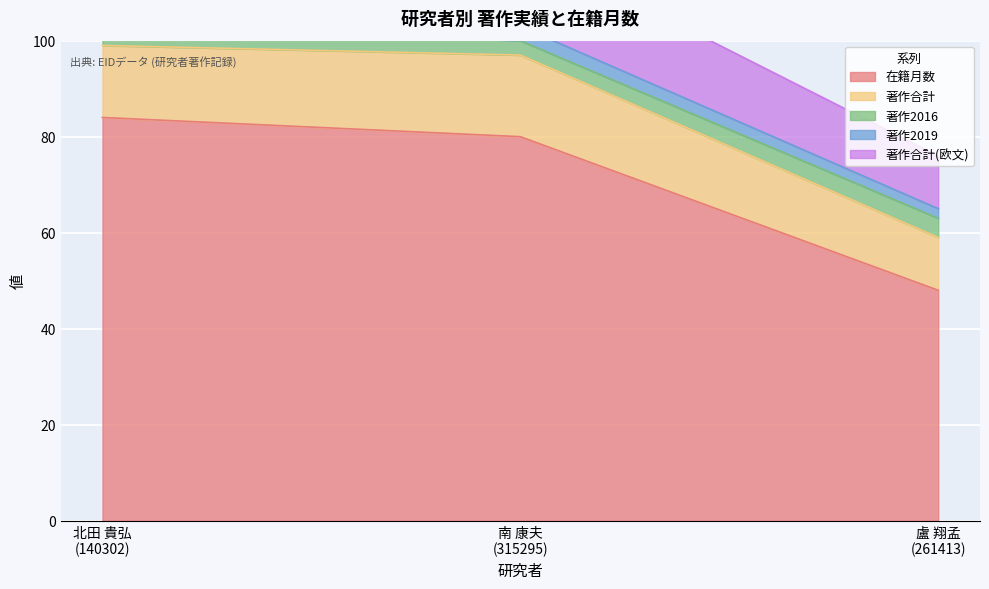

Reading left to right, extract all data points from this chart.

在籍月数: 北田 貴弘
(140302)=84	南 康夫
(315295)=80	盧 翔孟
(261413)=48
著作合計: 北田 貴弘
(140302)=15	南 康夫
(315295)=17	盧 翔孟
(261413)=11
著作2016: 北田 貴弘
(140302)=4	南 康夫
(315295)=3	盧 翔孟
(261413)=4
著作2019: 北田 貴弘
(140302)=5	南 康夫
(315295)=3	盧 翔孟
(261413)=2
著作合計(欧文): 北田 貴弘
(140302)=15	南 康夫
(315295)=17	盧 翔孟
(261413)=11